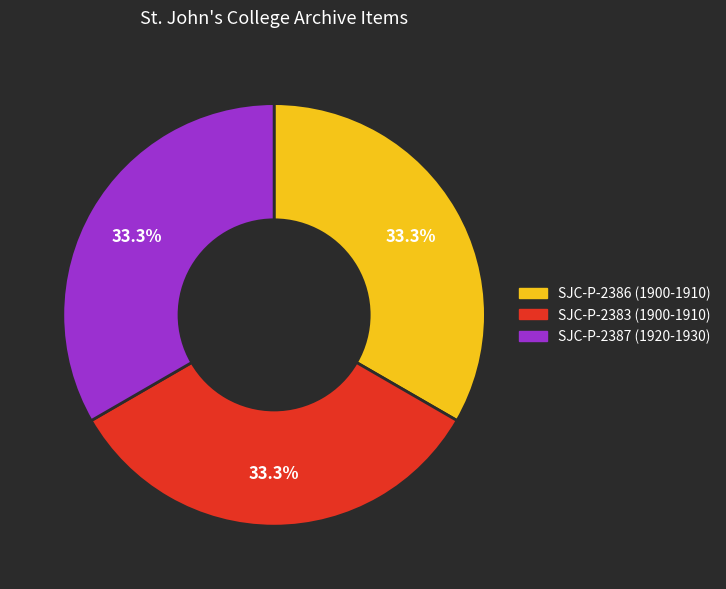

Is SJC-P-2386 (1900-1910) the majority of the pie?

No